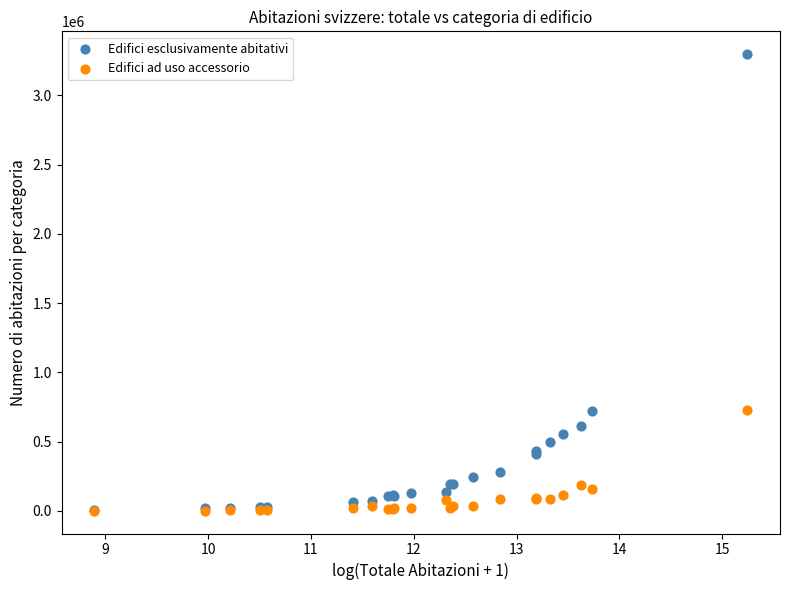

What are all the series names shown in the legend?

Edifici esclusivamente abitativi, Edifici ad uso accessorio